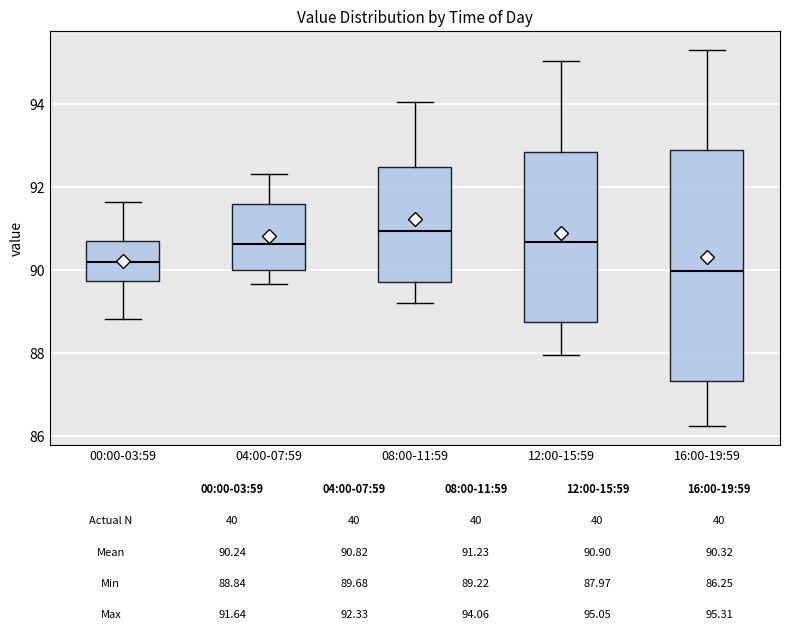

Which box has the lowest median line?

16:00-19:59